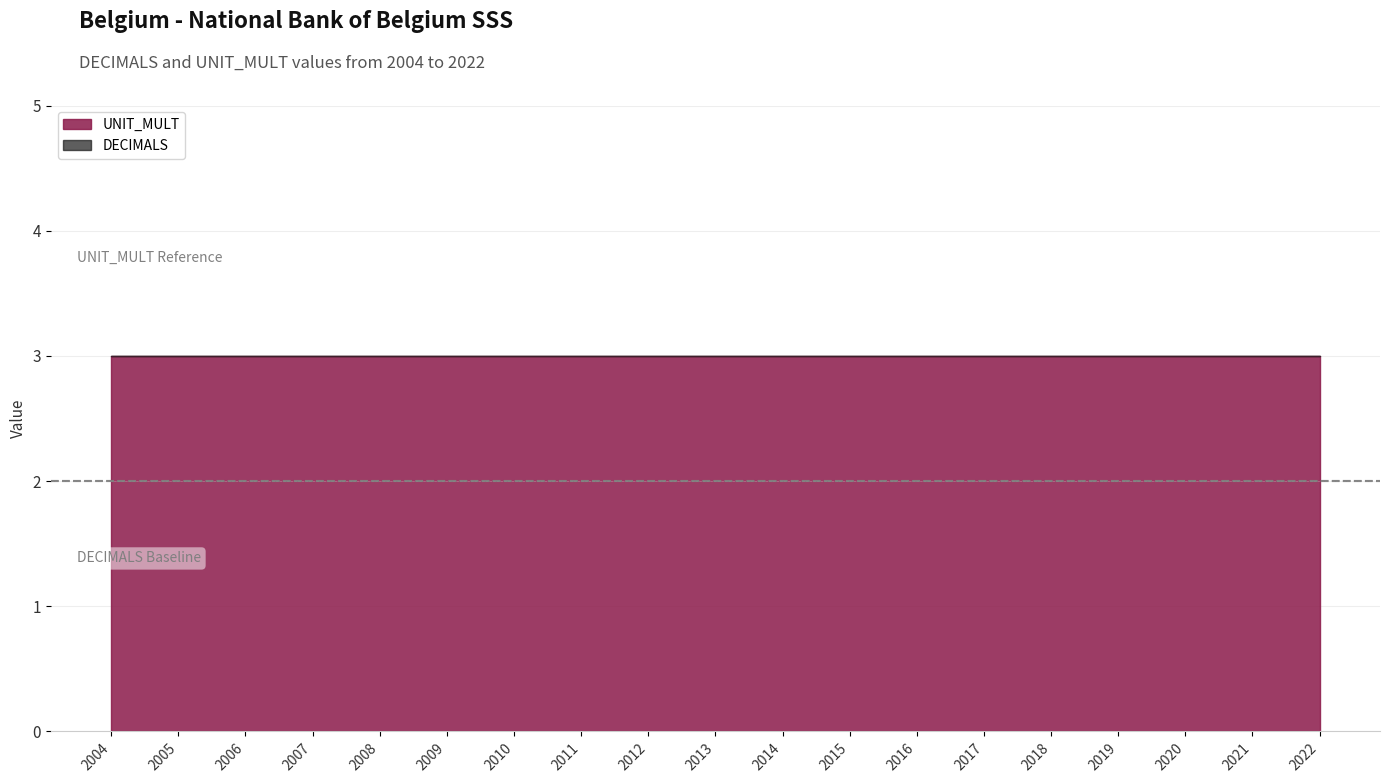

What are all the series names shown in the legend?

DECIMALS, UNIT_MULT